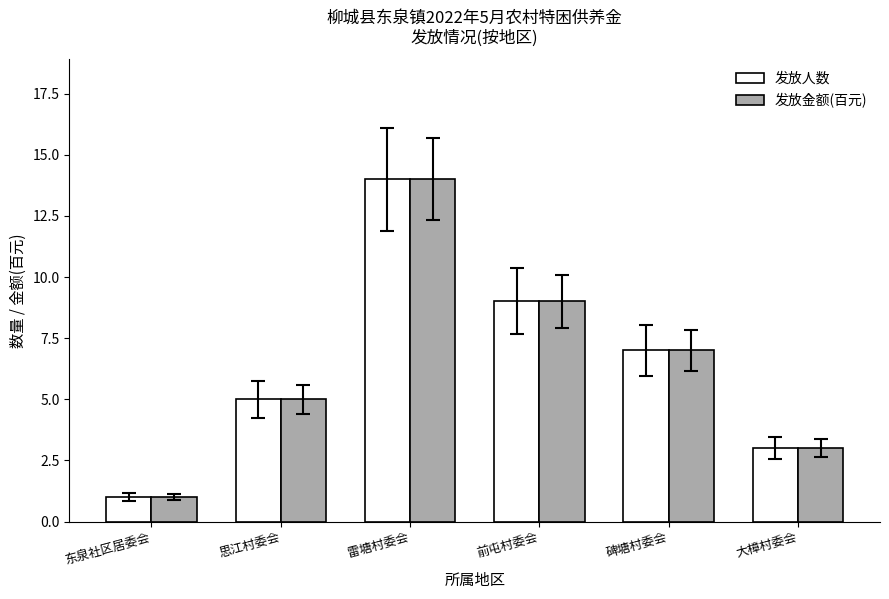

What is the difference between the maximum and minimum values in the 发放人数 series?

13